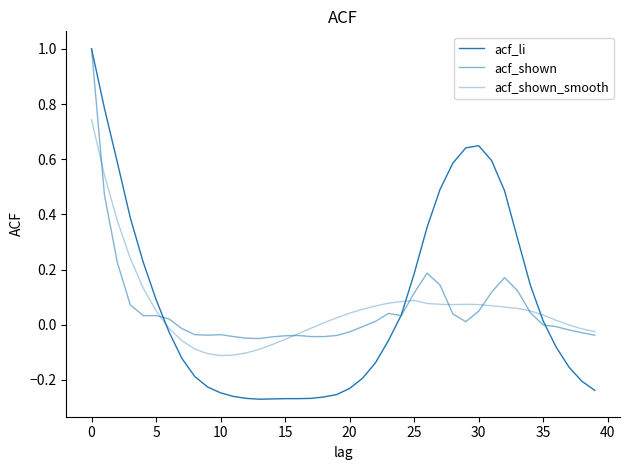

Is this an area chart (filled region under the line)?

No